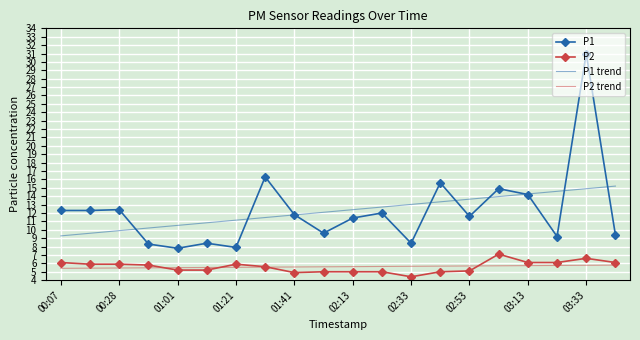

At how many categories does at least one series exceed 26?

1